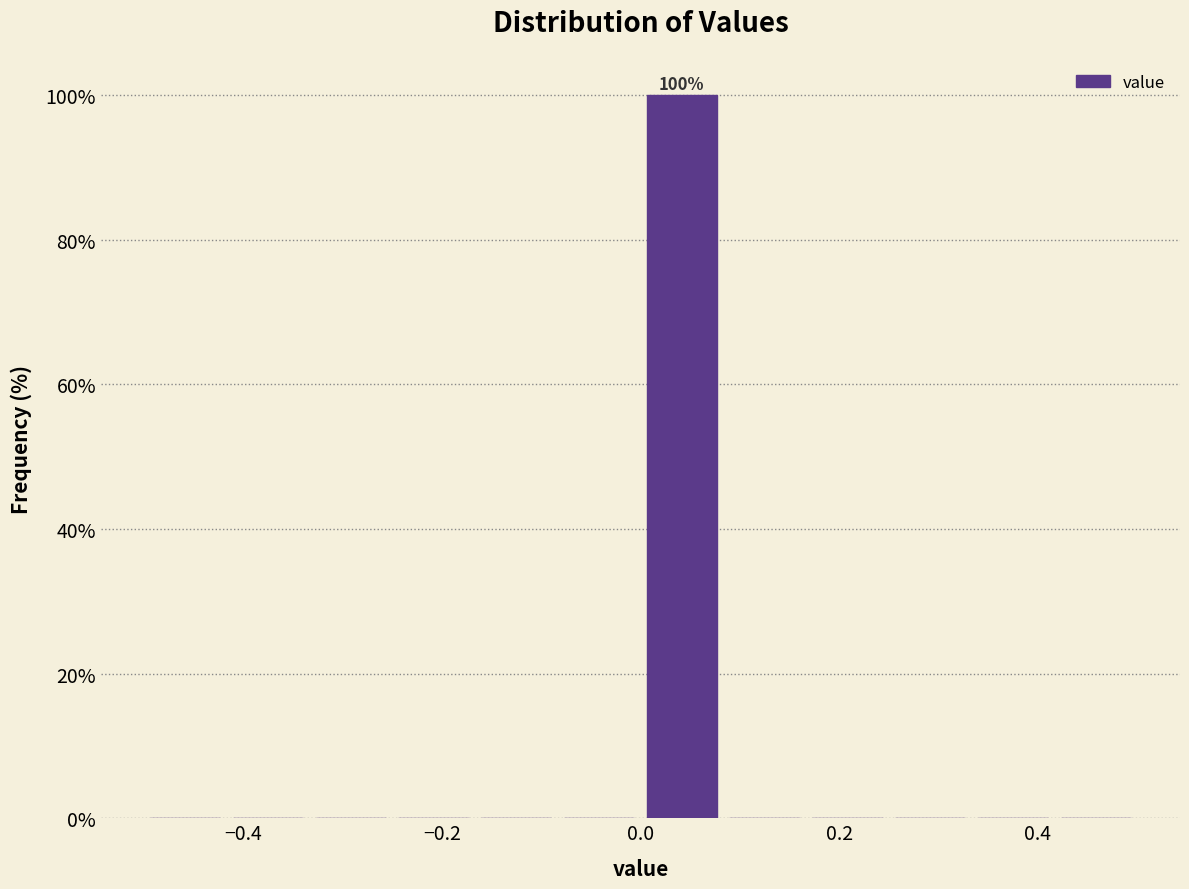

Over which range of the x-axis is the bar tallest?

0.00 to 0.08